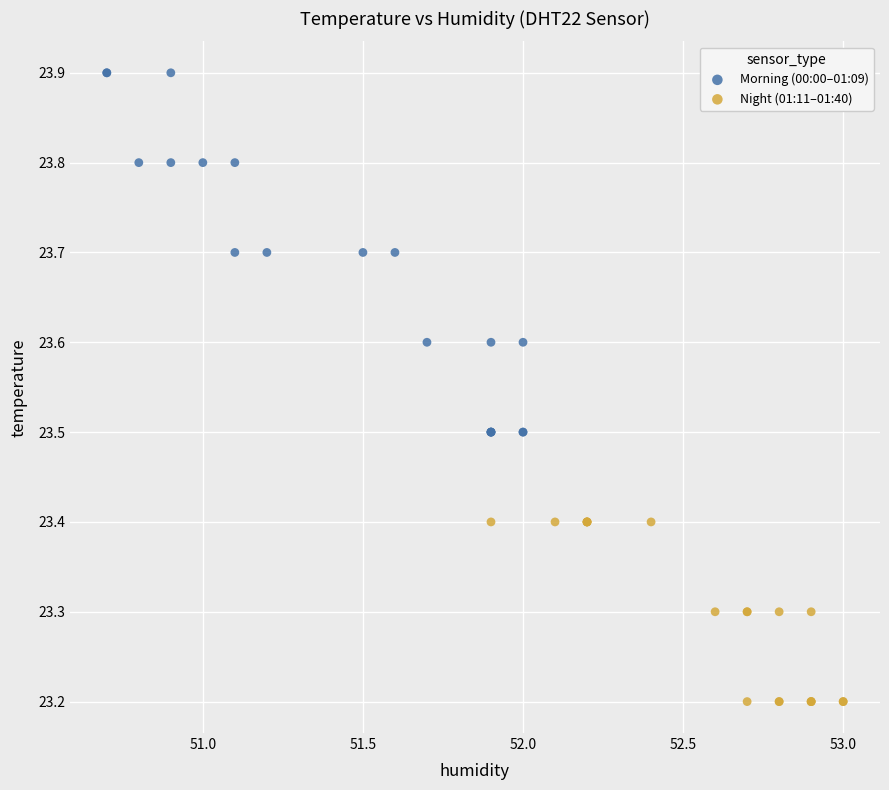

Which series reaches the minimum Y coordinate?

Night (01:11–01:40)